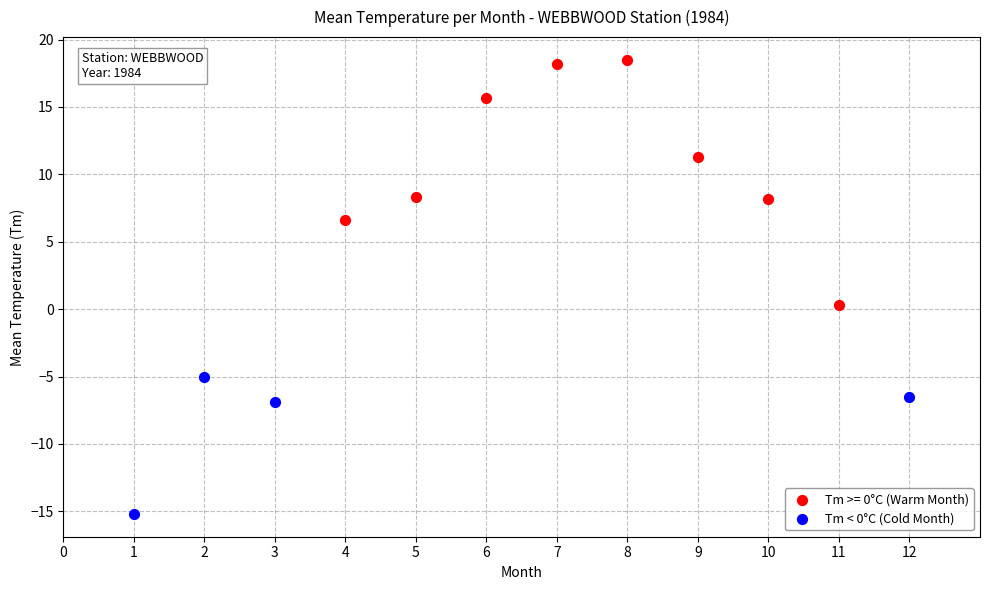

Which series contains the lowest Y value?

Tm < 0°C (Cold Month)